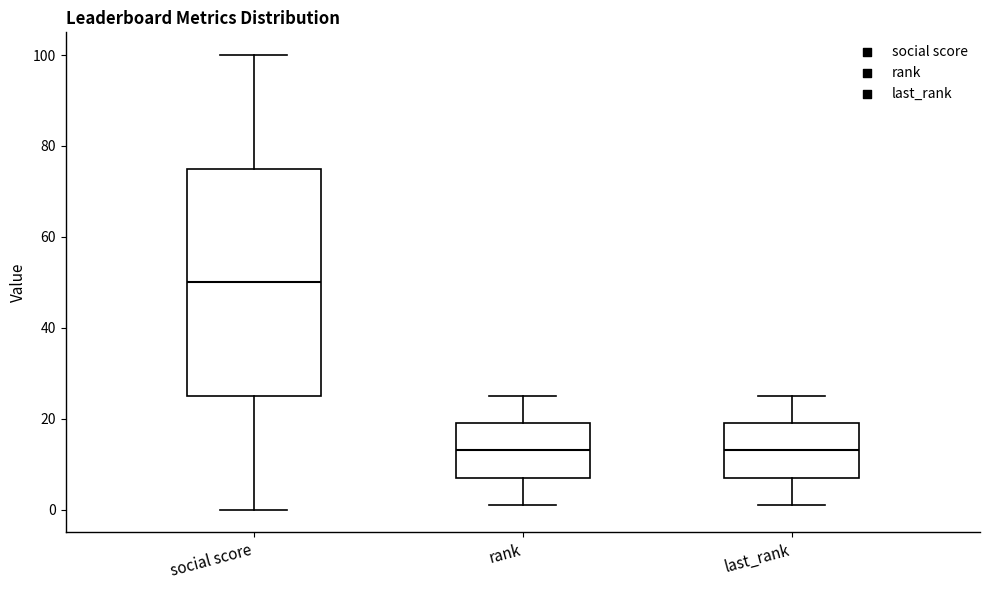

Where does the lower whisker of the box for last_rank end on the y-axis? The values are not printed on the chart, so give them approximately, as read against the axis.

2